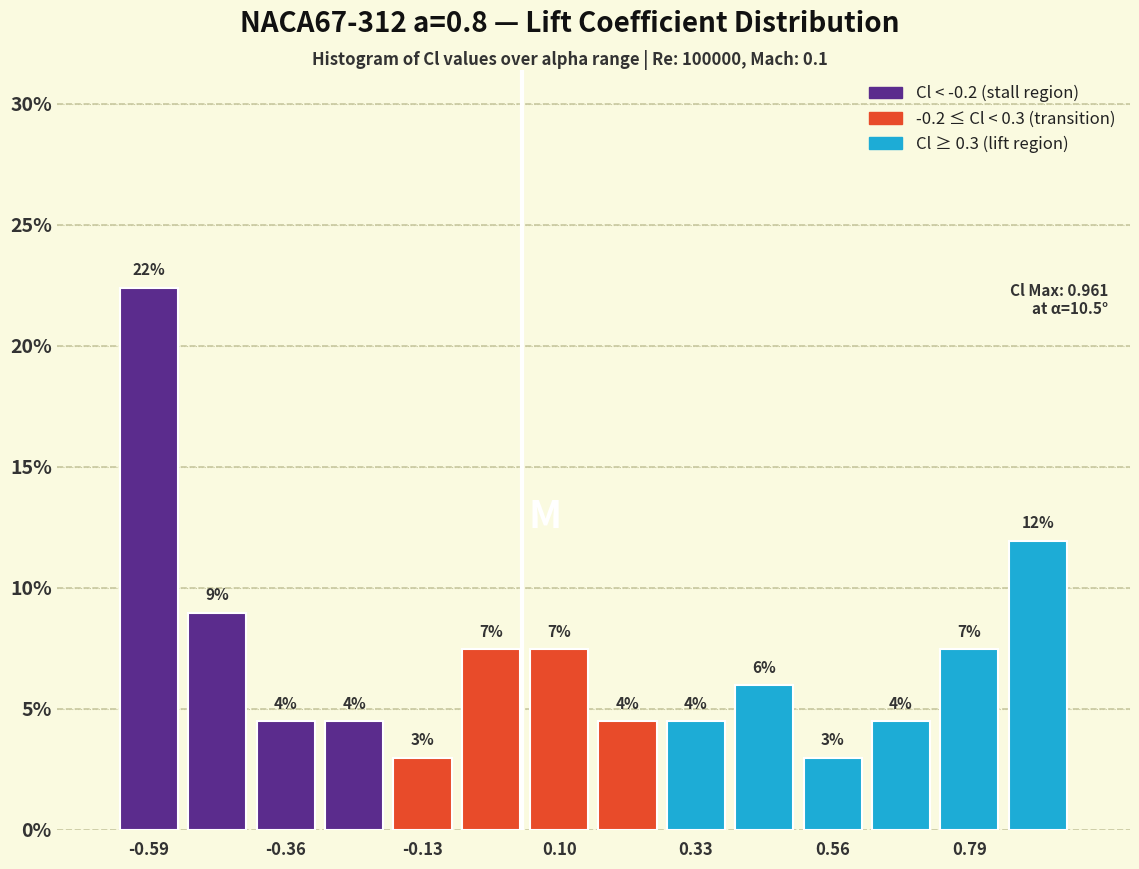

Read against the x-axis, roughly where is the centre of the tallest bar?

-0.60